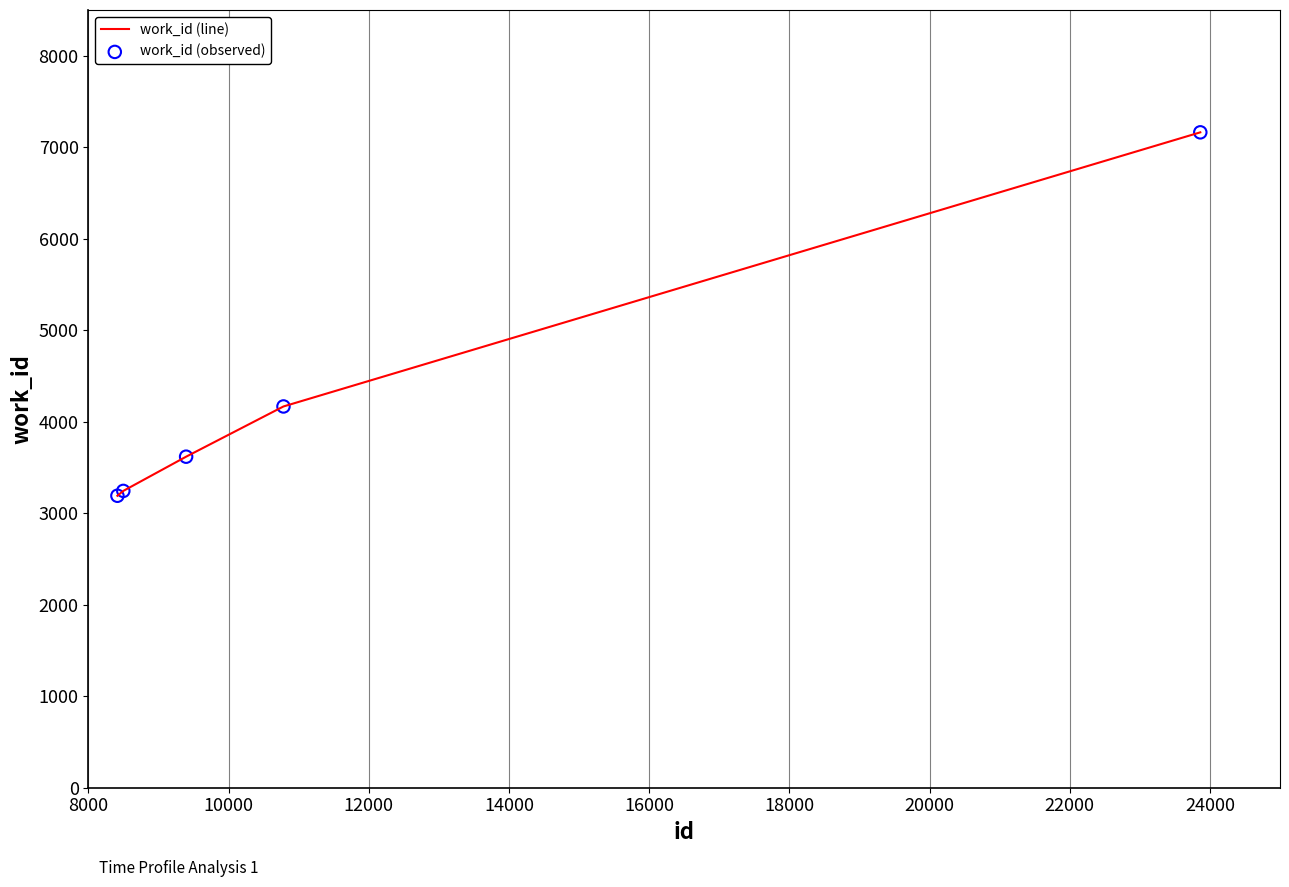

True or false: there are more than 0 points higher than both neighbors.

False